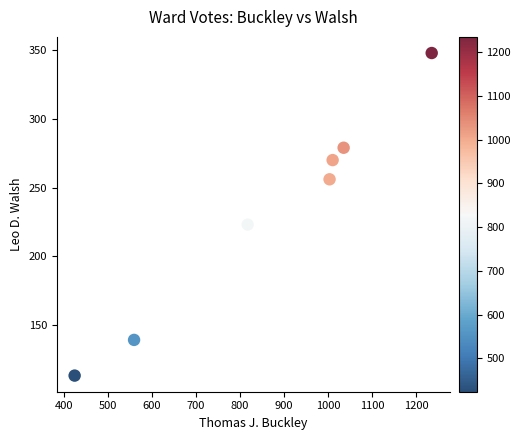

What Y value in the scatter plot is closest to 230?

223